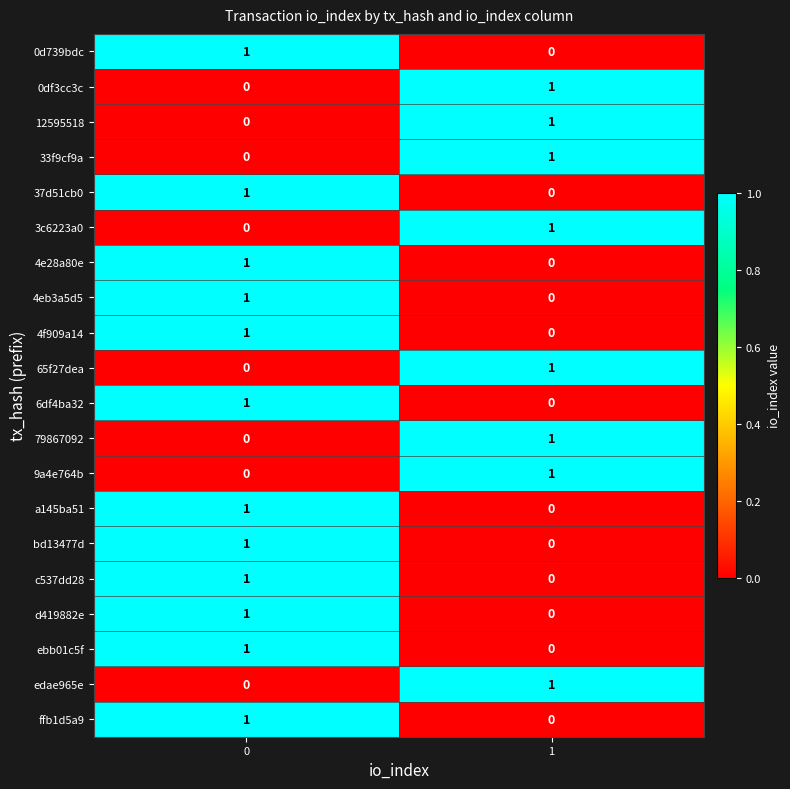

True or false: 9a4e764b has a value of 1 at 1.

True